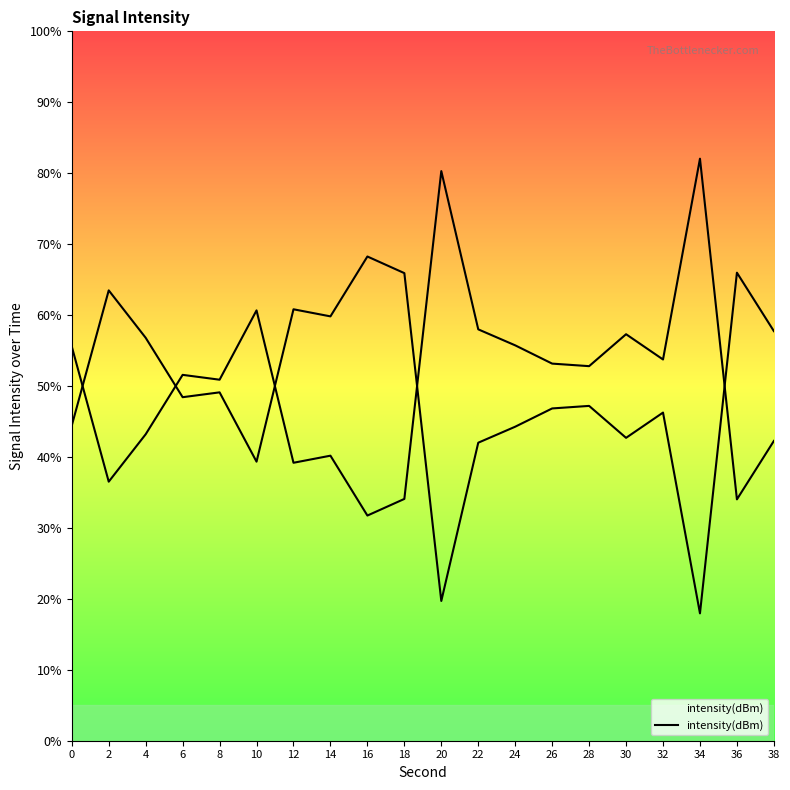

Rank the categories by value from highest to lowest.

16, 36, 18, 2, 12, 14, 38, 4, 8, 6, 28, 26, 32, 0, 24, 30, 22, 10, 20, 34